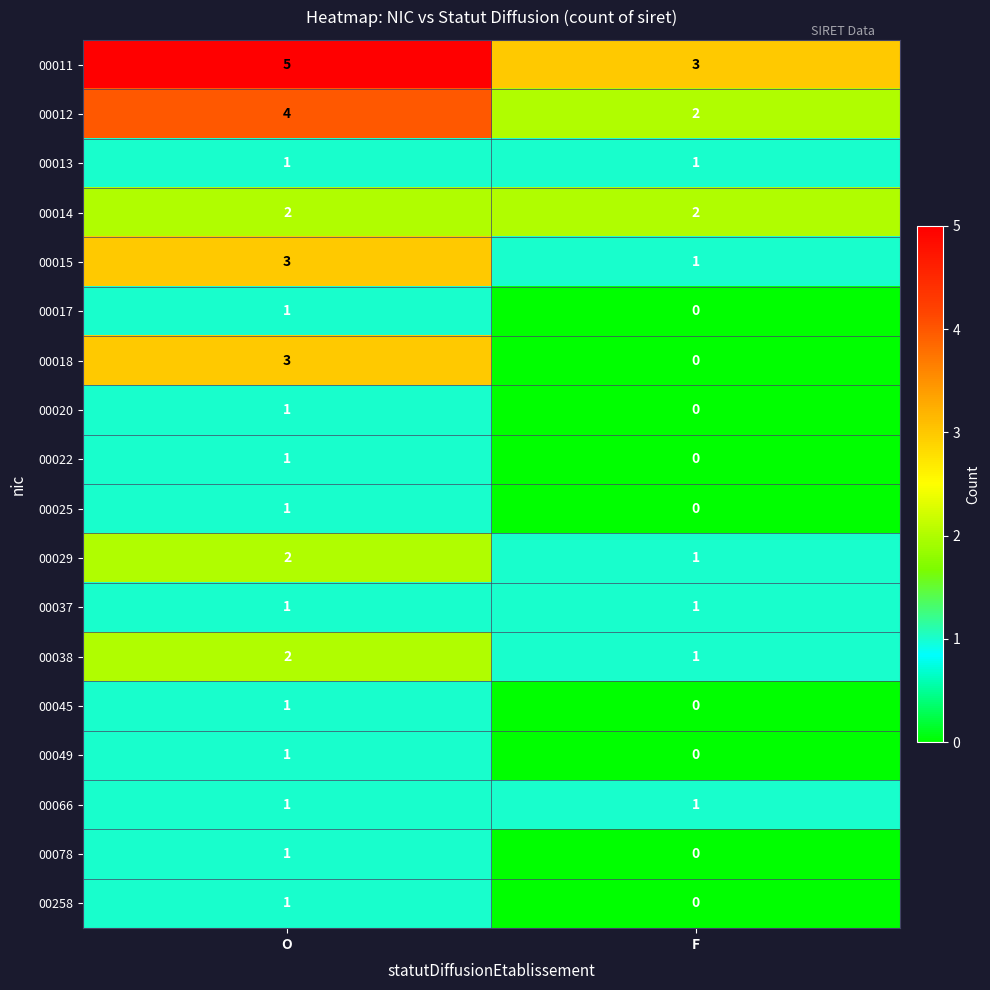

At which category is the sum across all series the highest?

O